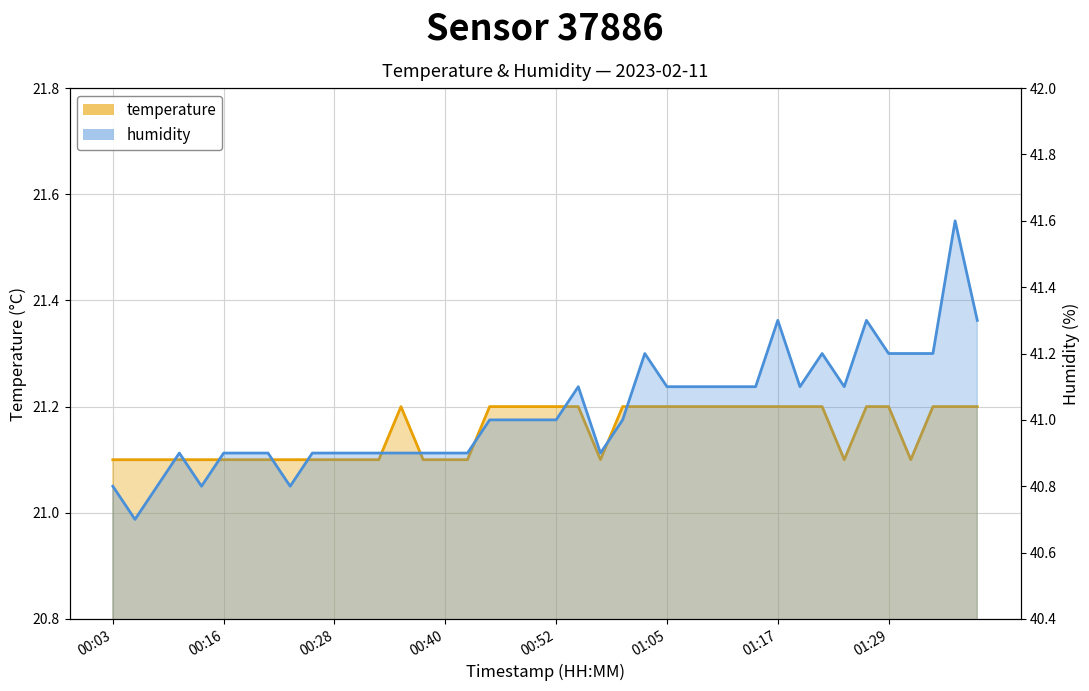

Rank the series by their average value, from lowest to highest.

temperature, humidity